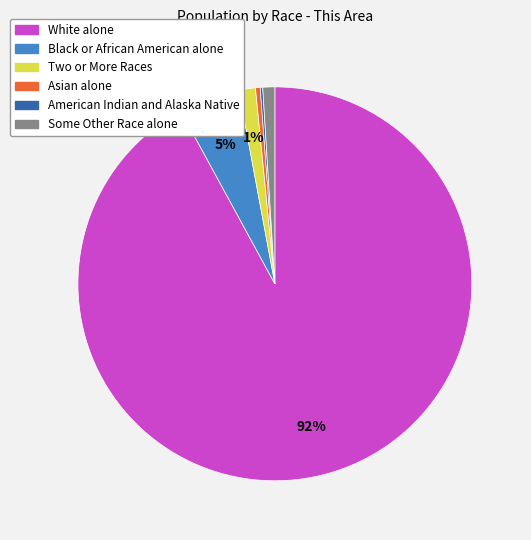

To the nearest percent, what portion does Two or More Races represent?

1%